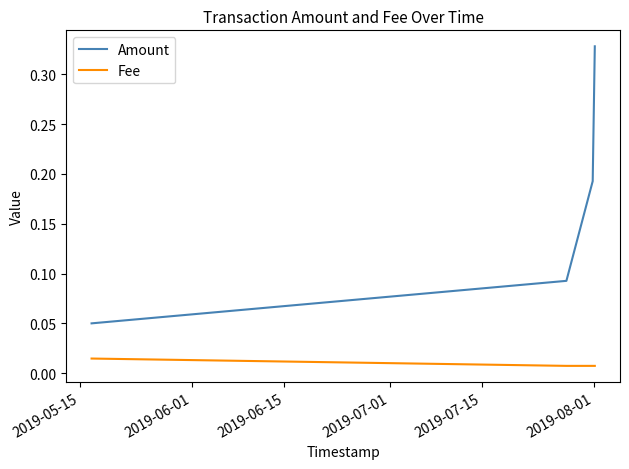

True or false: Fee and Amount intersect in this chart.

False